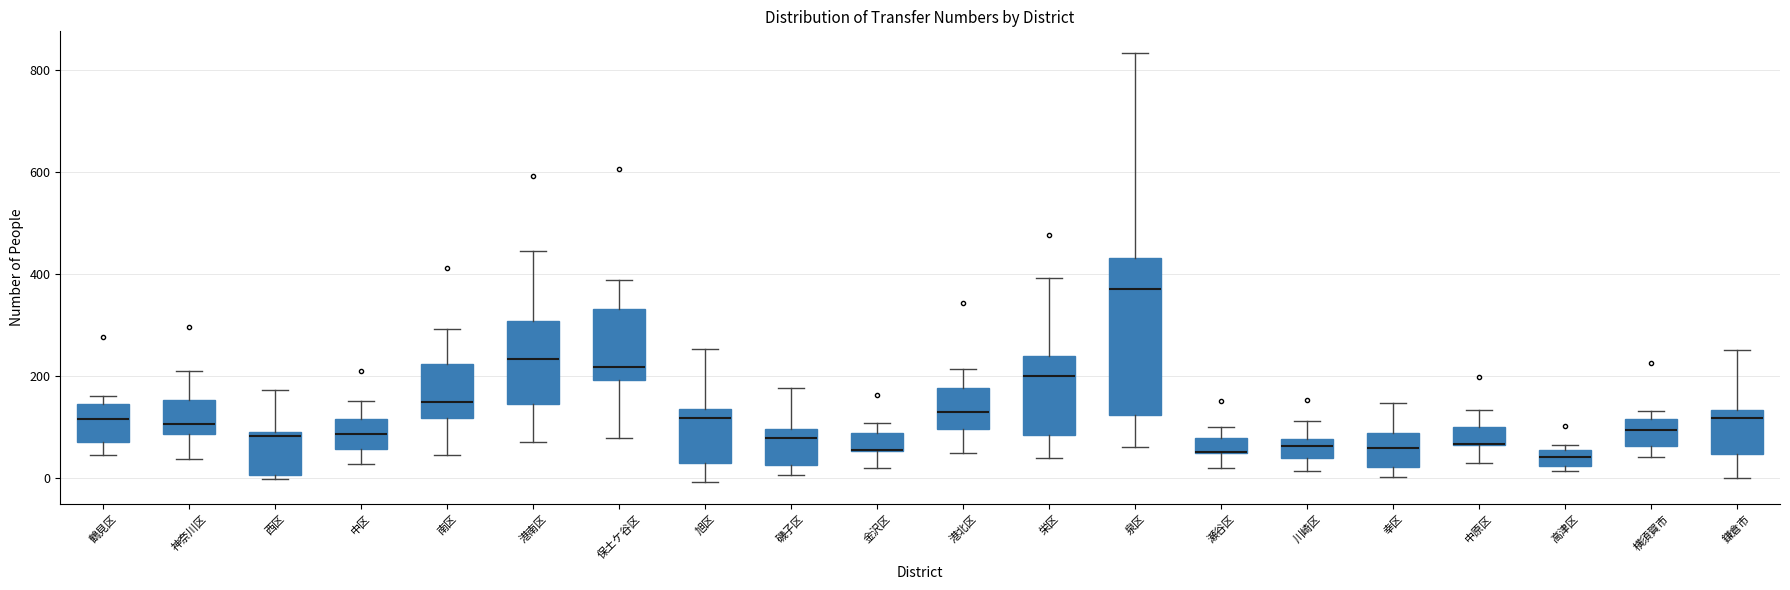

Reading left to right, transcribe this box plot: for each box, give where its median line is, the range the box spans, and where its two whiskers end, as read against the y-axis. The values are not printed on the chart, so give them approximately, as read against the axis.

鶴見区: median 120, box 80 to 140, whiskers 40 to 160
神奈川区: median 100, box 80 to 160, whiskers 40 to 220
西区: median 80, box 0 to 100, whiskers 0 (just below the box's lower edge) to 180
中区: median 80, box 60 to 120, whiskers 20 to 160
南区: median 160, box 120 to 220, whiskers 40 to 300
港南区: median 240, box 140 to 300, whiskers 80 to 440
保土ケ谷区: median 220, box 200 to 340, whiskers 80 to 380
旭区: median 120, box 40 to 140, whiskers 0 to 260
磯子区: median 80, box 20 to 100, whiskers 0 to 180
金沢区: median 60 (drawn on the box's lower edge), box 60 to 80, whiskers 20 to 100
港北区: median 120, box 100 to 180, whiskers 60 to 220
栄区: median 200, box 80 to 240, whiskers 40 to 400
泉区: median 380, box 120 to 440, whiskers 60 to 840
瀬谷区: median 60 (drawn on the box's lower edge), box 40 to 80, whiskers 20 to 100
川崎区: median 60, box 40 to 80, whiskers 20 to 120
幸区: median 60, box 20 to 80, whiskers 0 to 140
中原区: median 60 (drawn on the box's lower edge), box 60 to 100, whiskers 40 to 140
高津区: median 40, box 20 to 60, whiskers 20 (just below the box's lower edge) to 60 (just above the box's upper edge)
横須賀市: median 100, box 60 to 120, whiskers 40 to 140
鎌倉市: median 120, box 40 to 140, whiskers 0 to 260